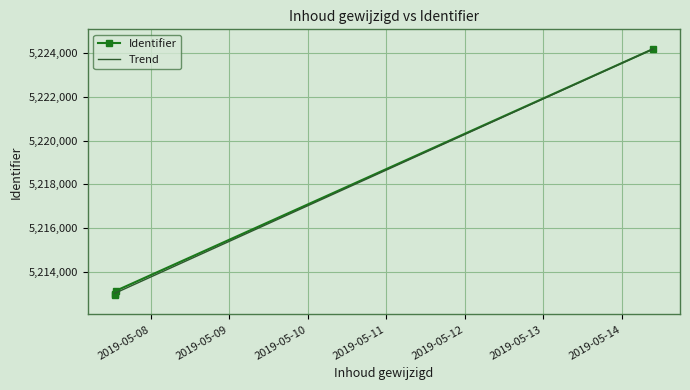

True or false: the data shows 1186104 at 2019-05-07 13:30:33.

False